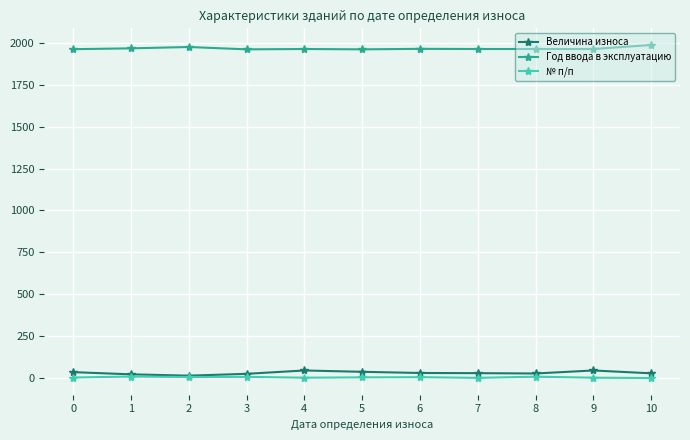

True or false: № п/п and Год ввода в эксплуатацию intersect in this chart.

False